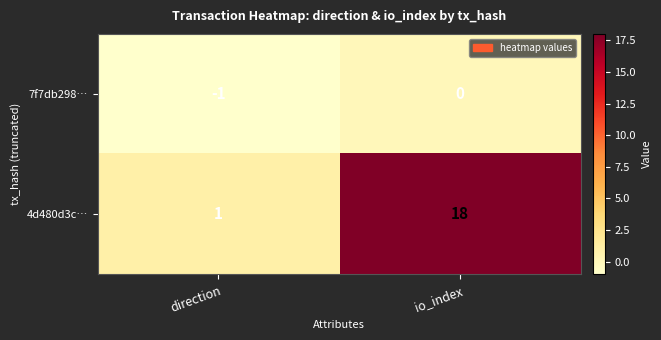

Reading left to right, what are all the values shown in this chart?

7f7db298…: -1	0
4d480d3c…: 1	18